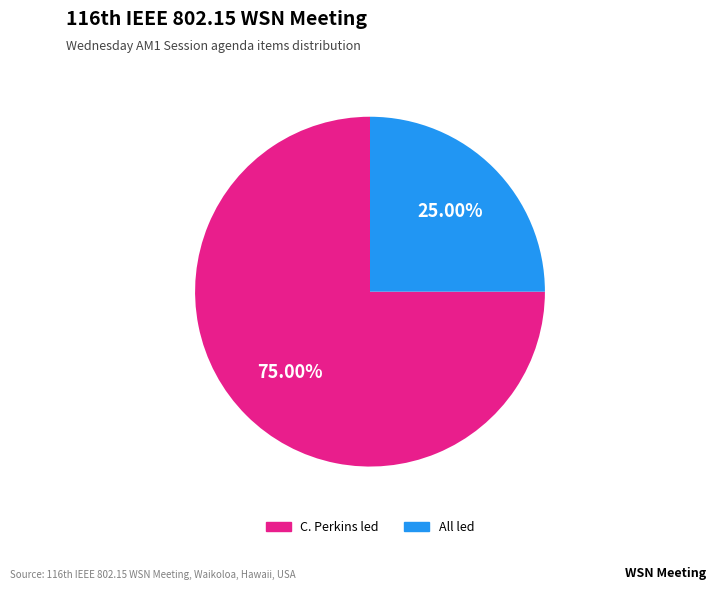

How many slices are in this pie chart?

2